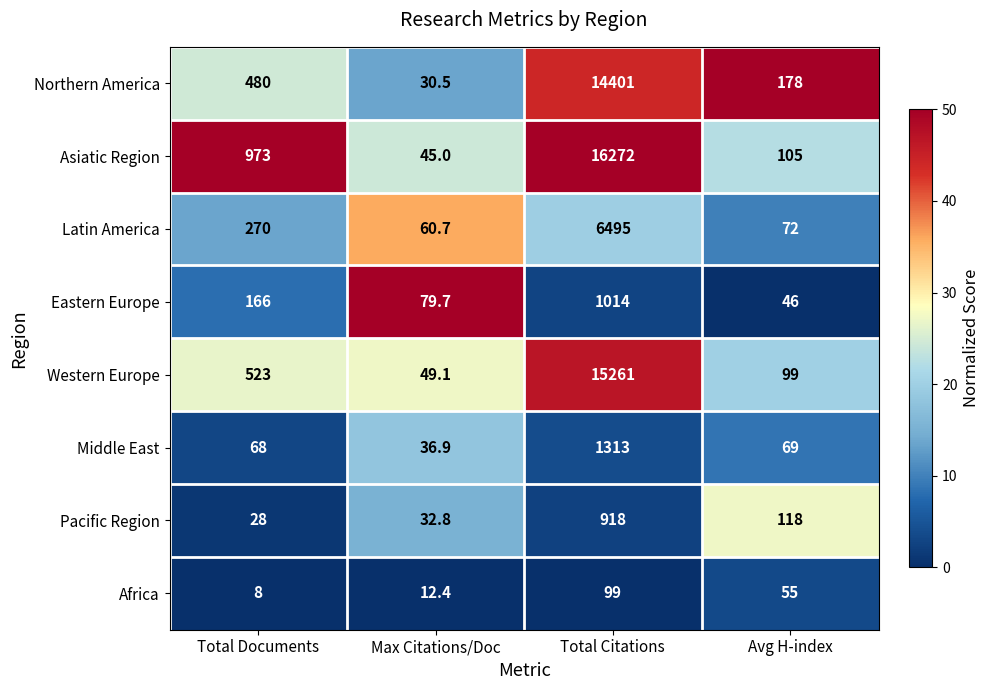

At which category does the chart reach its minimum across all series?

Total Documents